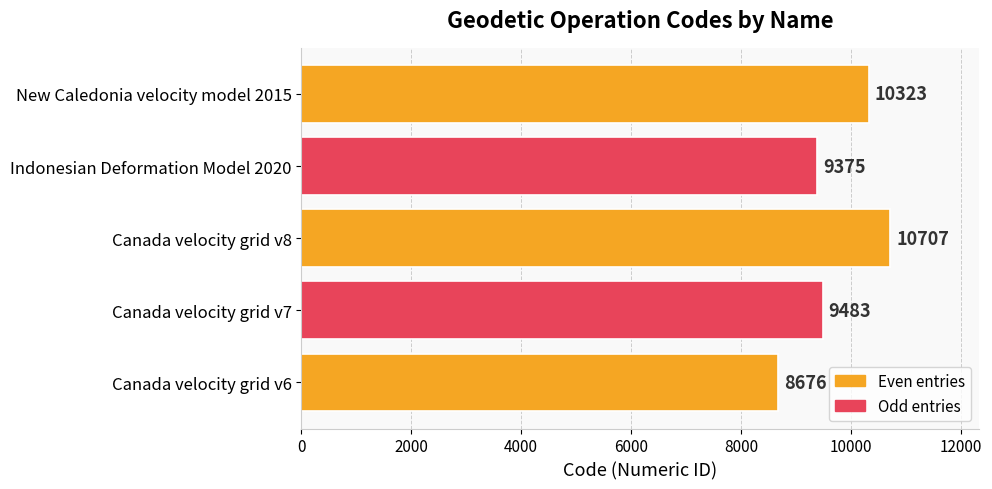

The chart shows a value of 17162 at New Caledonia velocity model 2015. True or false?

False